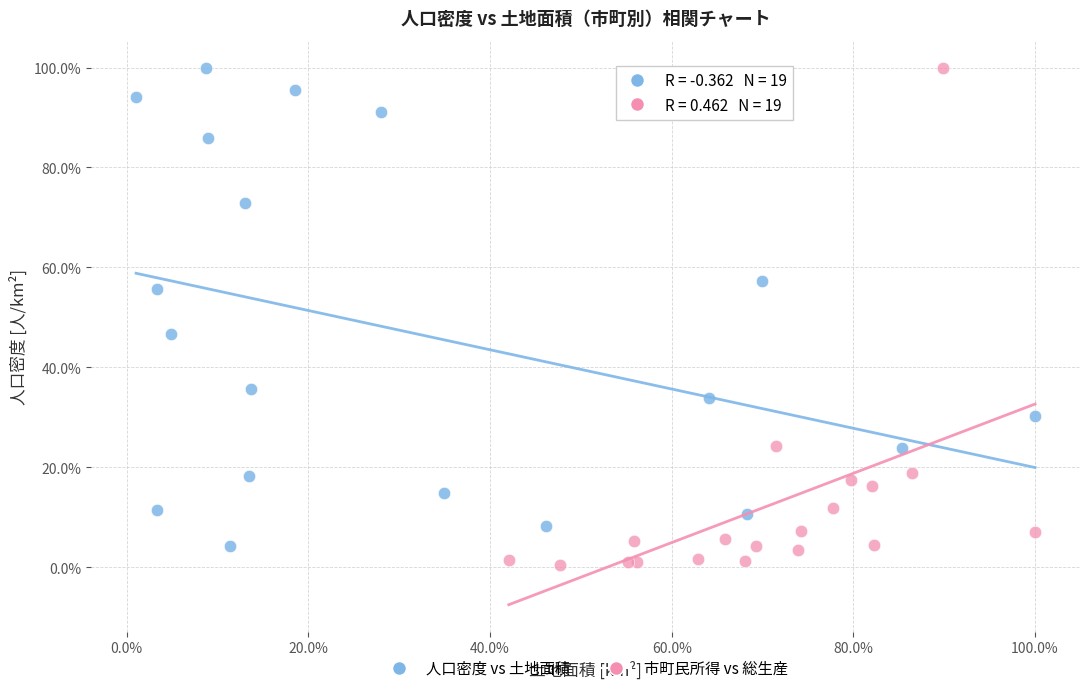

Which series reaches the minimum Y coordinate?

市町民所得 vs 総生産